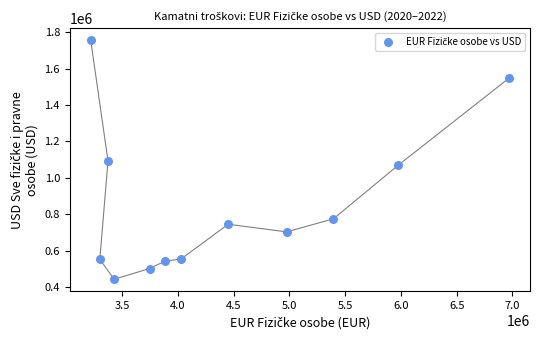

What is the range of Y values (max minus min)?

1314859.3